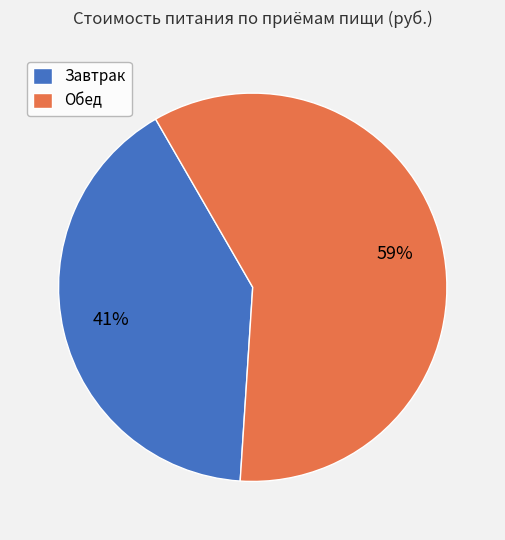

Does Завтрак represent more than half of the total?

No